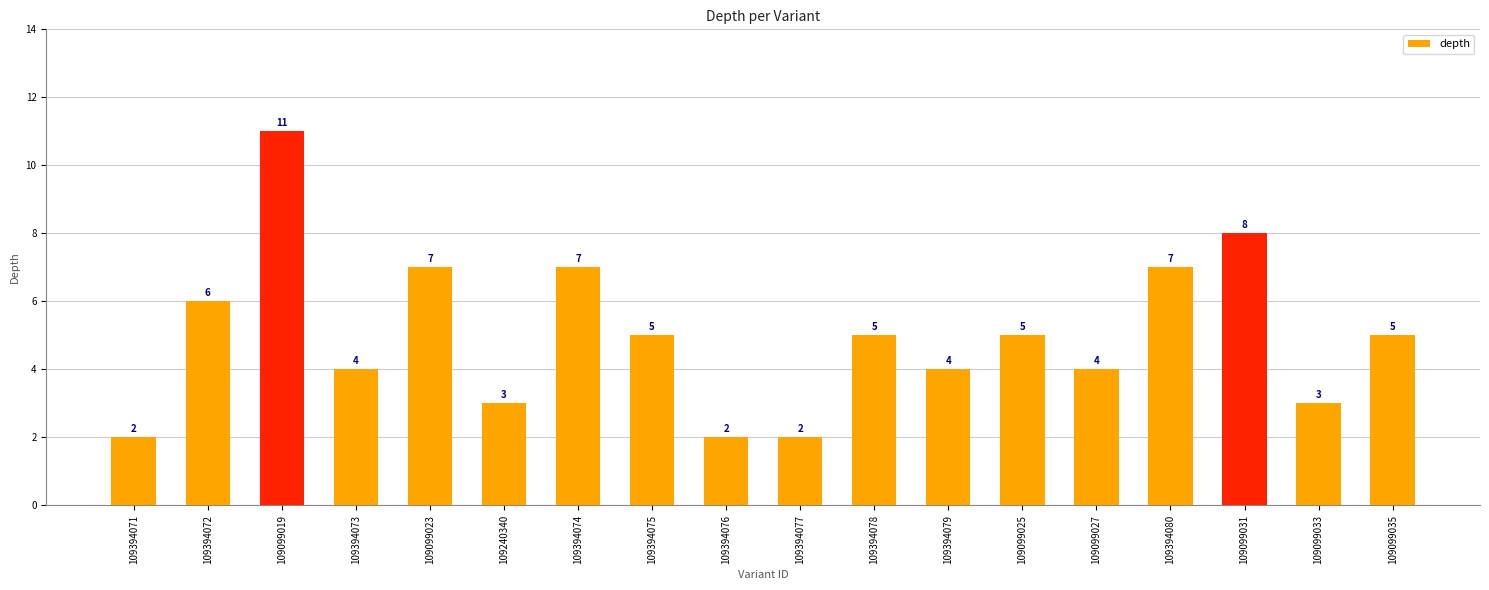

How many bars are there in total?

18